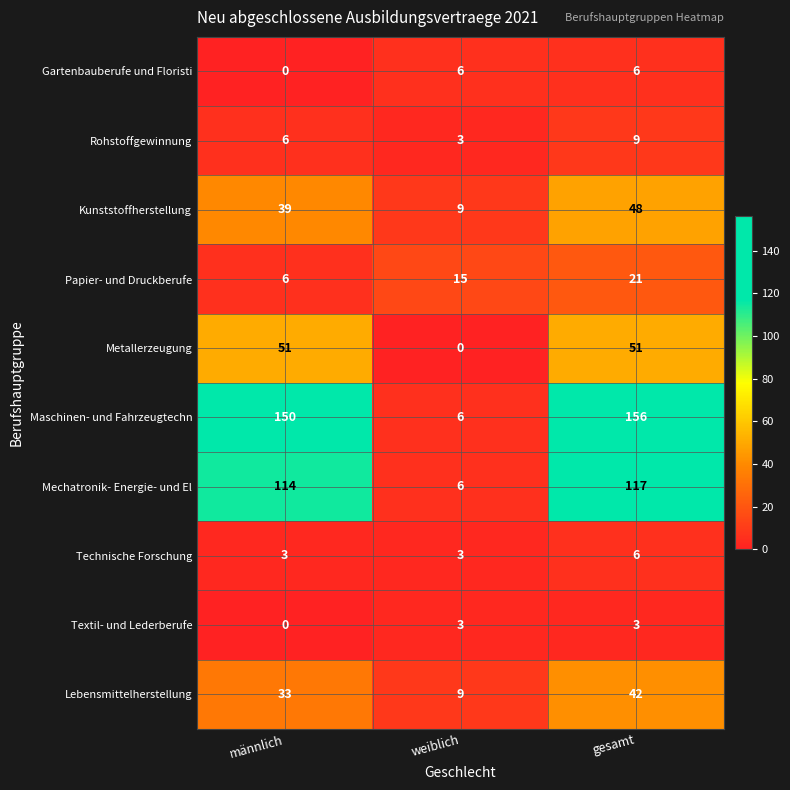

True or false: Metallerzeugung has a value of 32 at männlich.

False